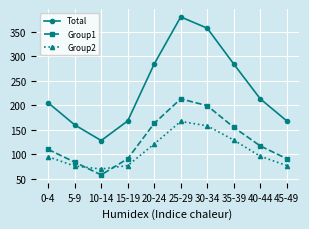

What is the label of the 10th point from the left?

45-49